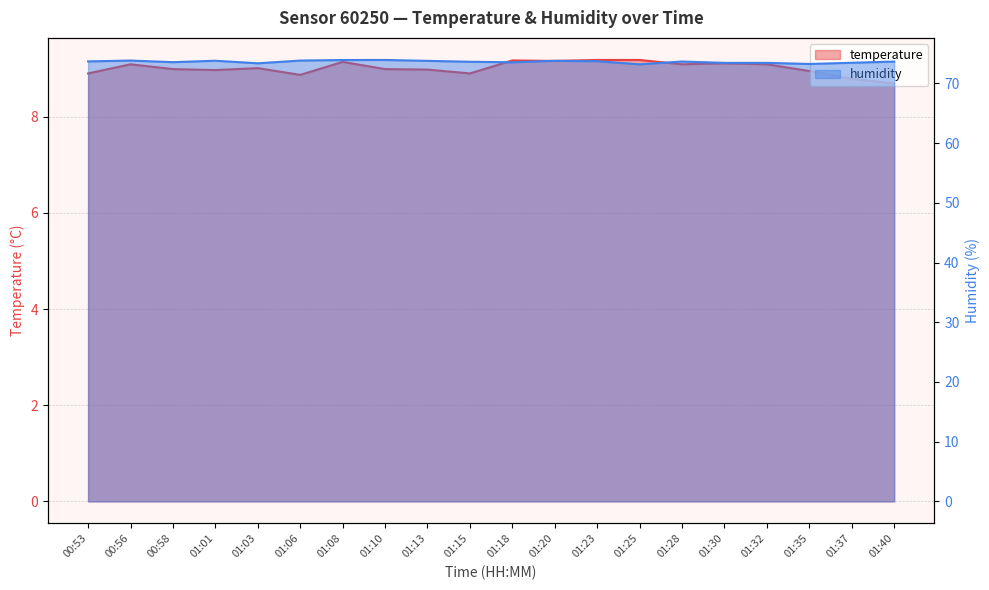

Rank the series by their maximum value, from highest to lowest.

humidity, temperature